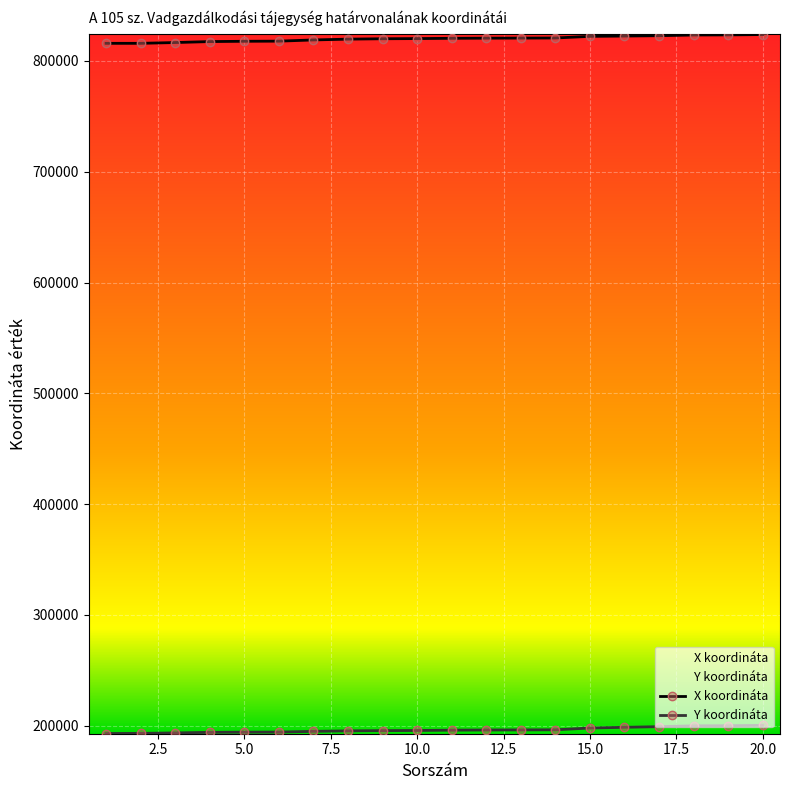

True or false: Y koordináta and X koordináta intersect in this chart.

False